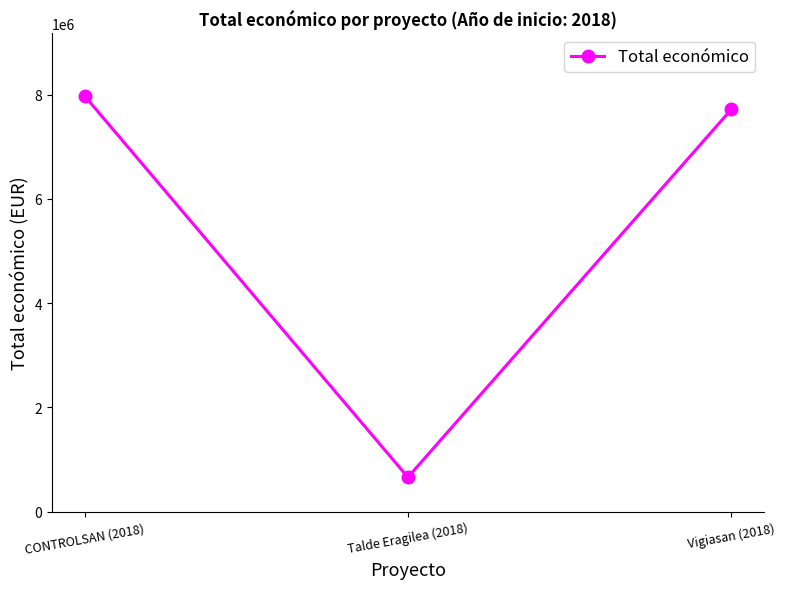

What is the label of the 3rd point from the left?

Vigiasan (2018)